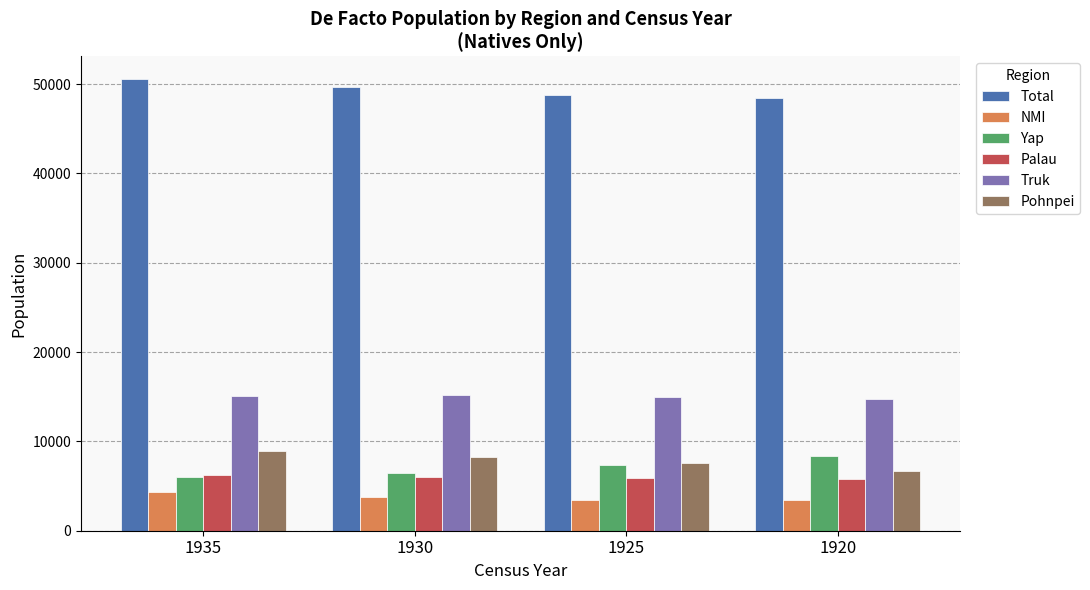

Count the Truk values in the range 14961 to 15200.

3